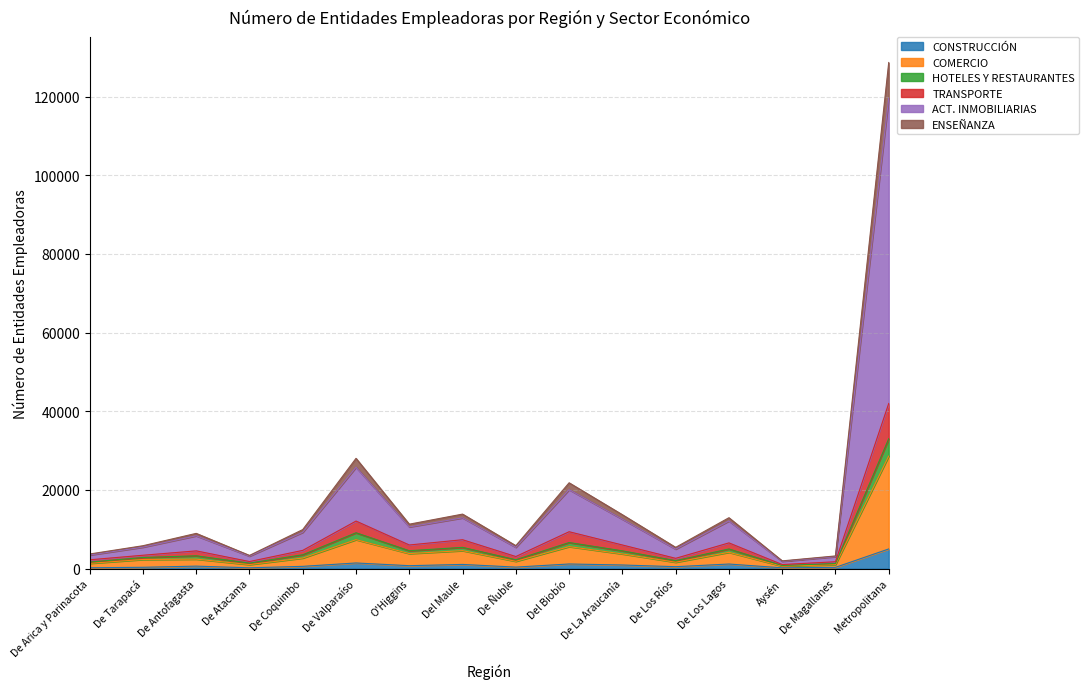

Does the chart display data point markers on the line(s)?

No